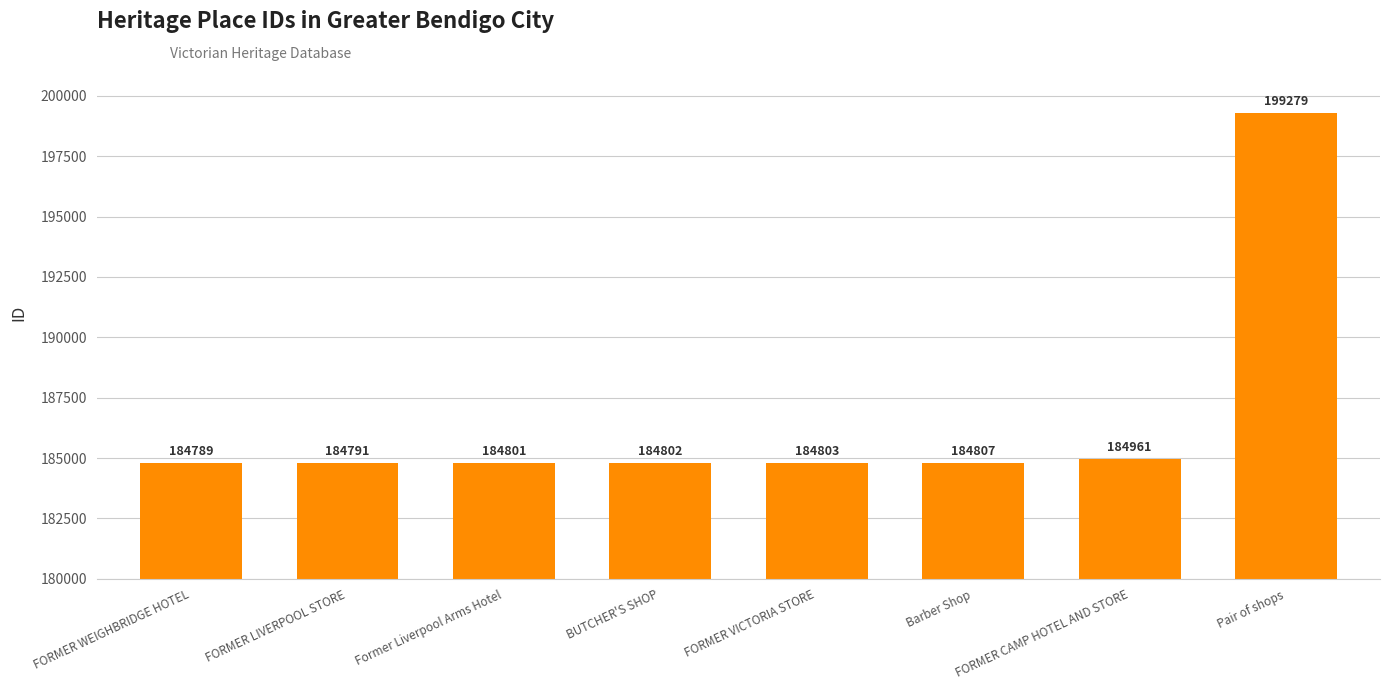

What is the ratio of the value at FORMER LIVERPOOL STORE to the value at Pair of shops?

0.9